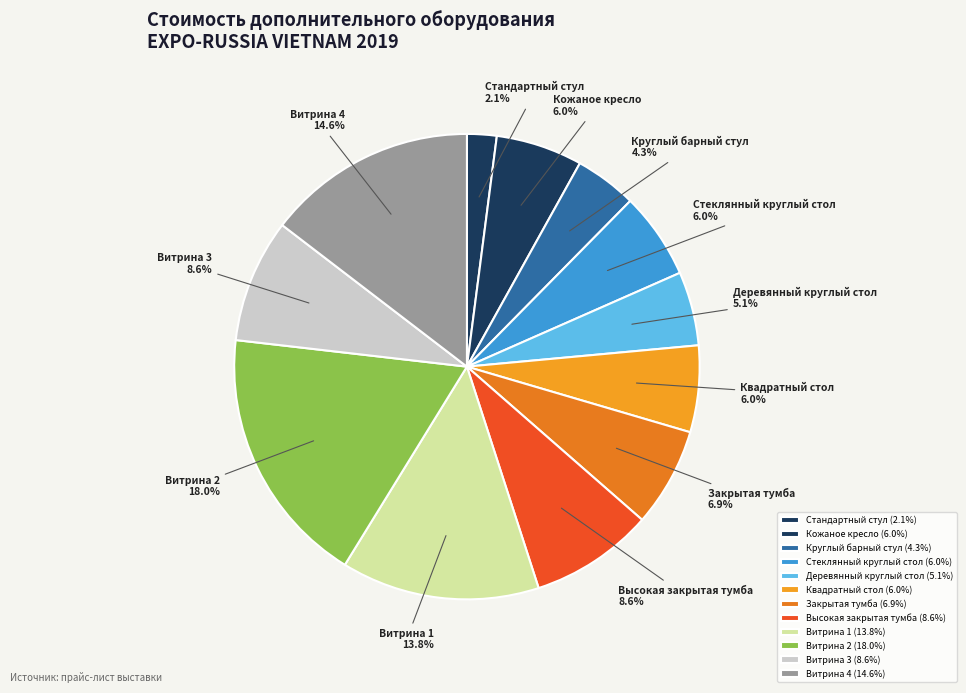

Which has a higher value, Кожаное кресло or Витрина 4?

Витрина 4